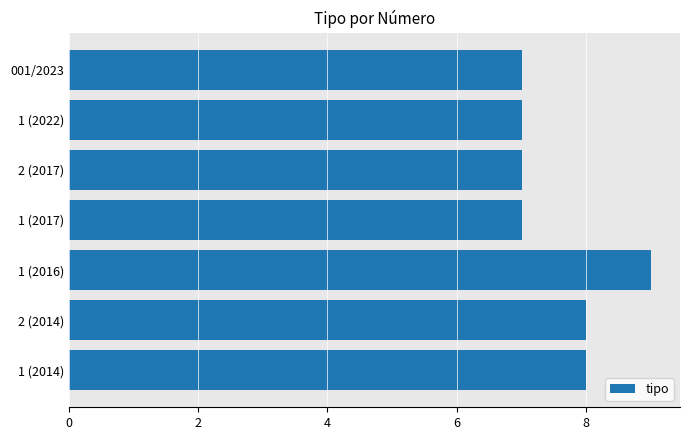

True or false: the data shows 4 at 1 (2017).

False